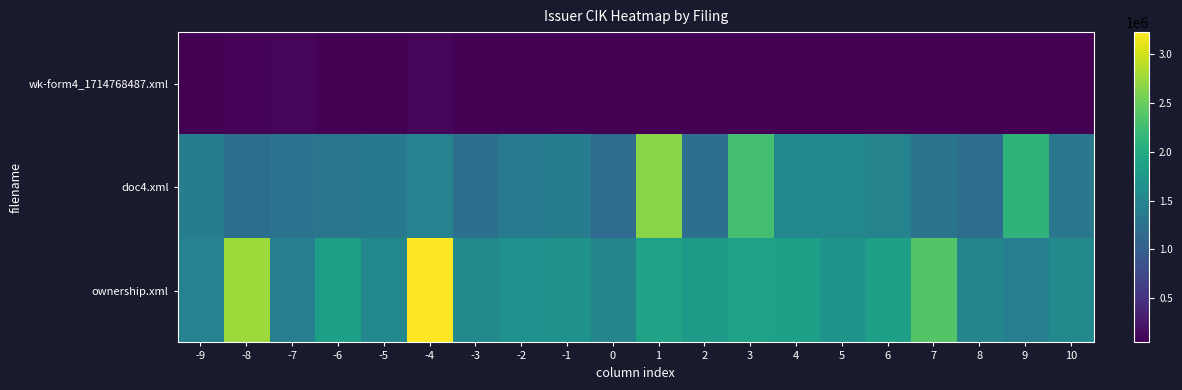

How many data points does each series have?

20